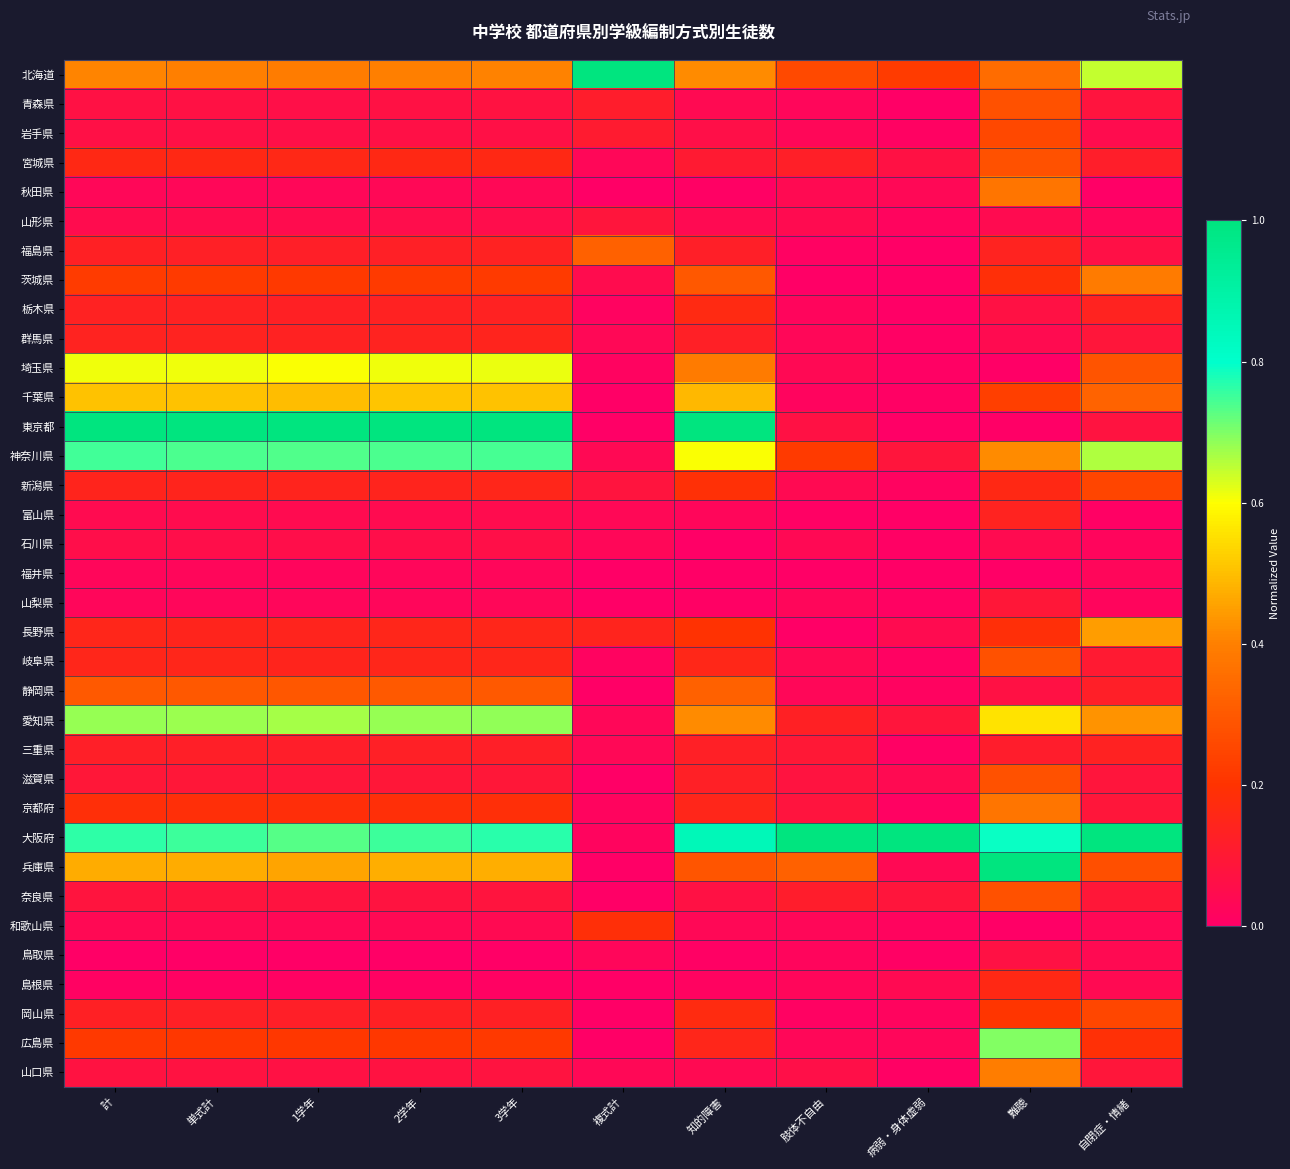

Rank the series by their maximum value, from lowest to highest.

福井県, 石川県, 鳥取県, 山形県, 山梨県, 三重県, 富山県, 群馬県, 島根県, 栃木県, 和歌山県, 新潟県, 岡山県, 岩手県, 青森県, 宮城県, 岐阜県, 滋賀県, 奈良県, 静岡県, 福島県, 秋田県, 京都府, 茨城県, 山口県, 長野県, 千葉県, 埼玉県, 愛知県, 広島県, 神奈川県, 北海道, 東京都, 大阪府, 兵庫県